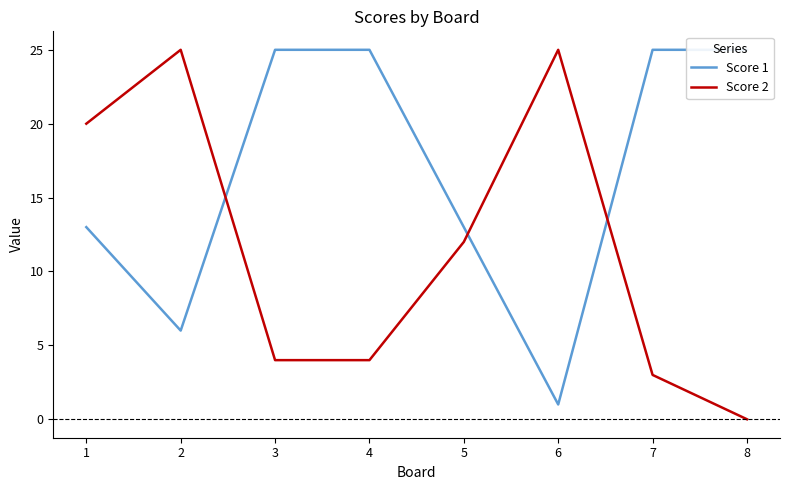

What is the approximate value of Score 2 at 7, to the nearest 5?

5